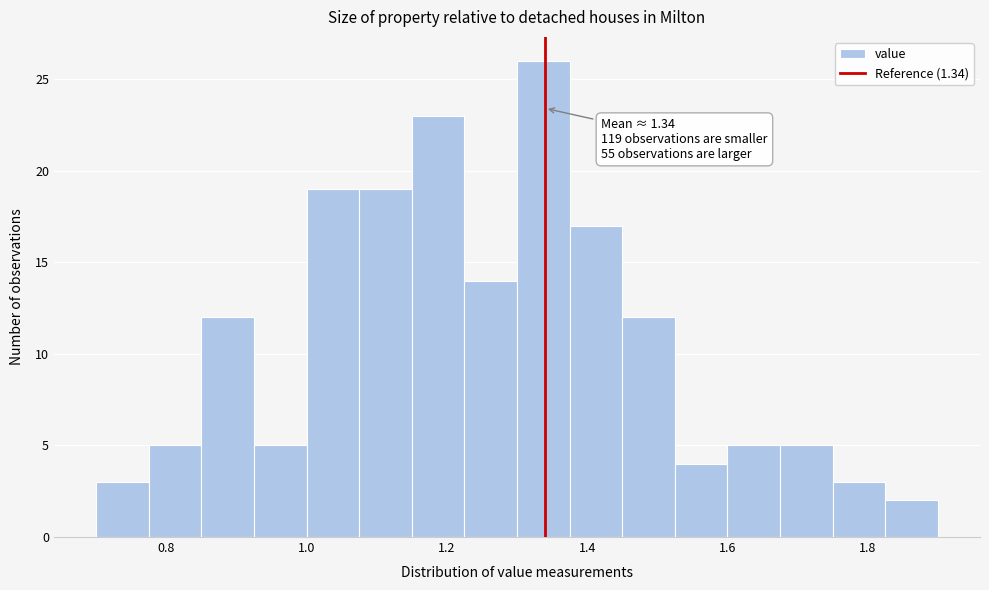

Read against the x-axis, roughly where is the centre of the tallest bar?

1.34